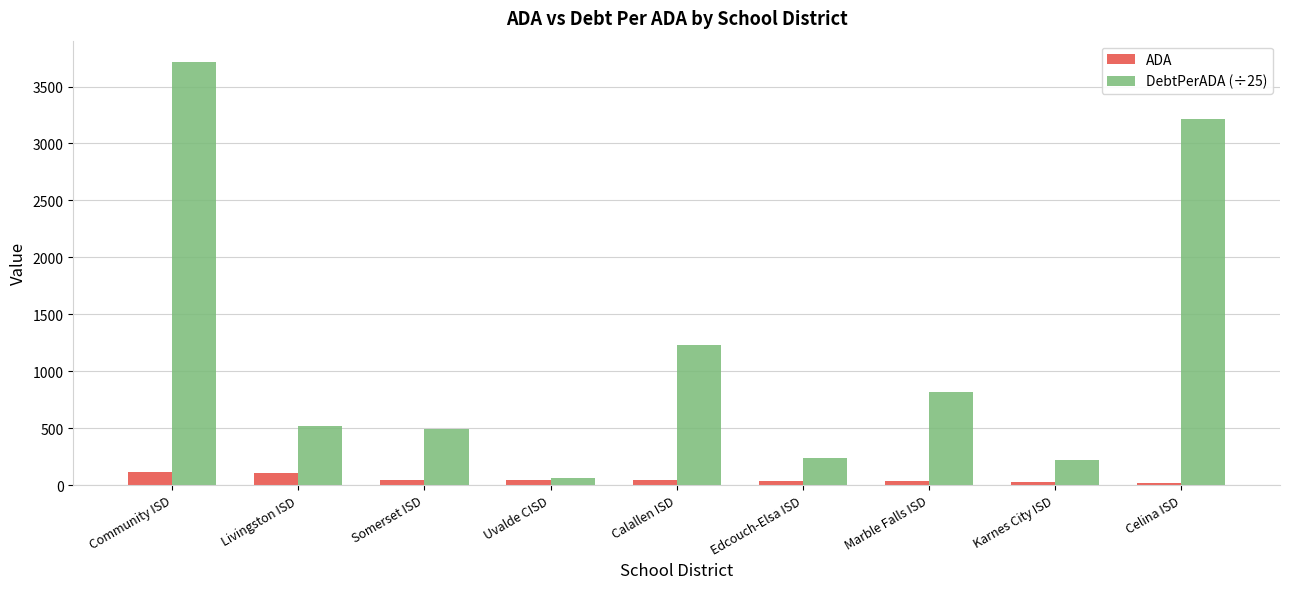

How many bars are there in each group?

2